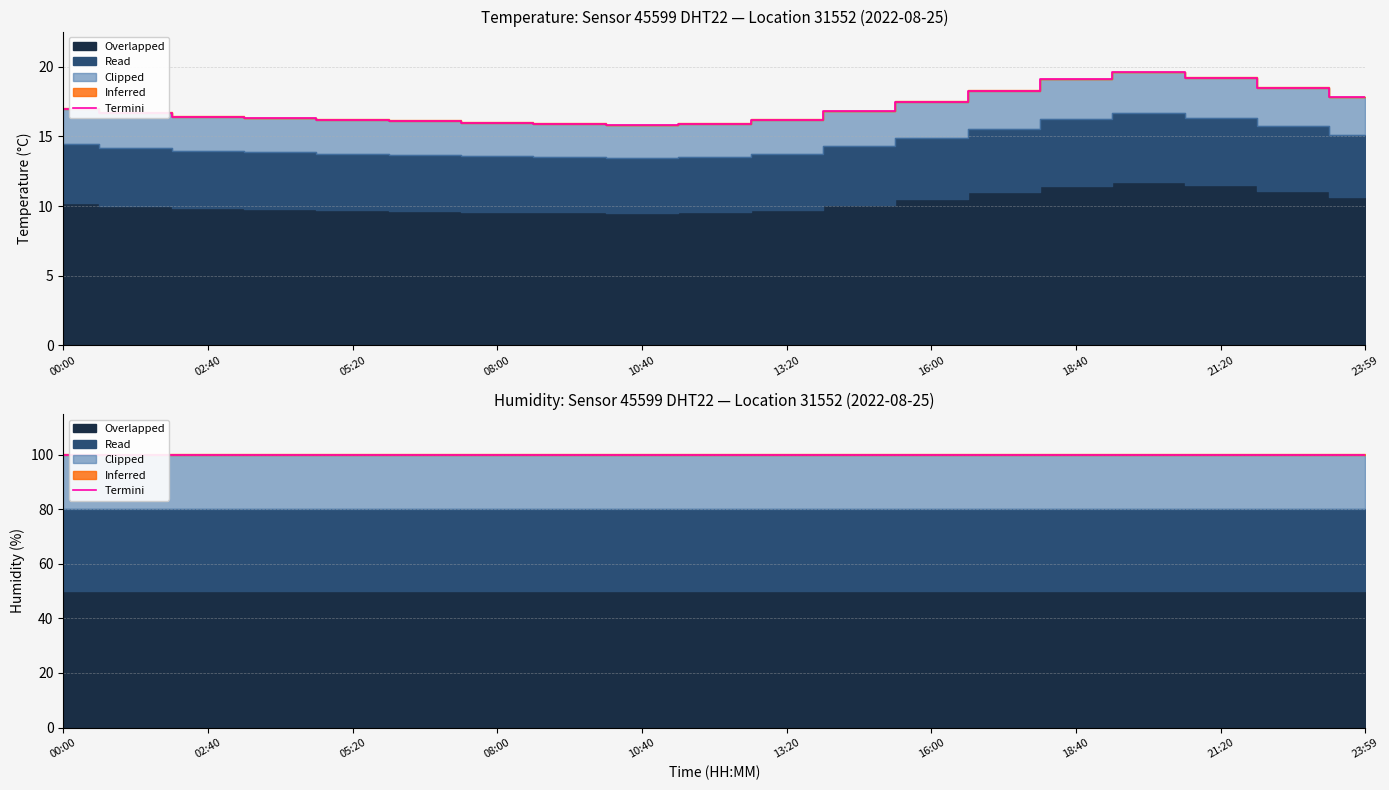

What position from the right is 22:40?

2